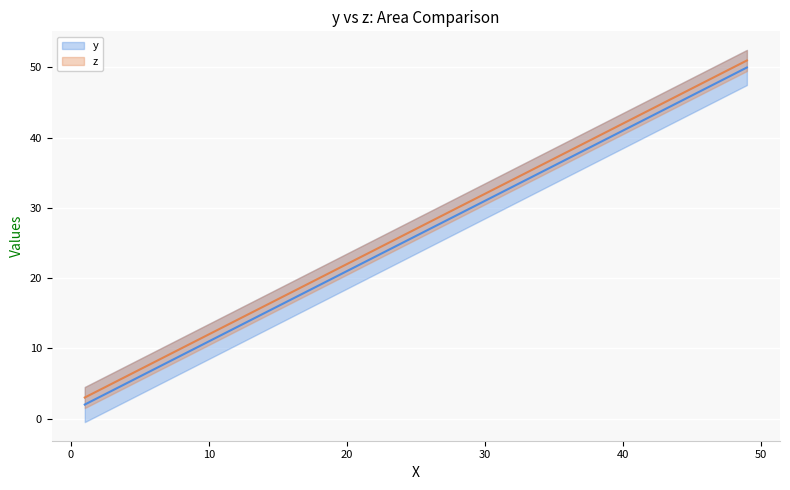

How many lines are shown in the chart?

2